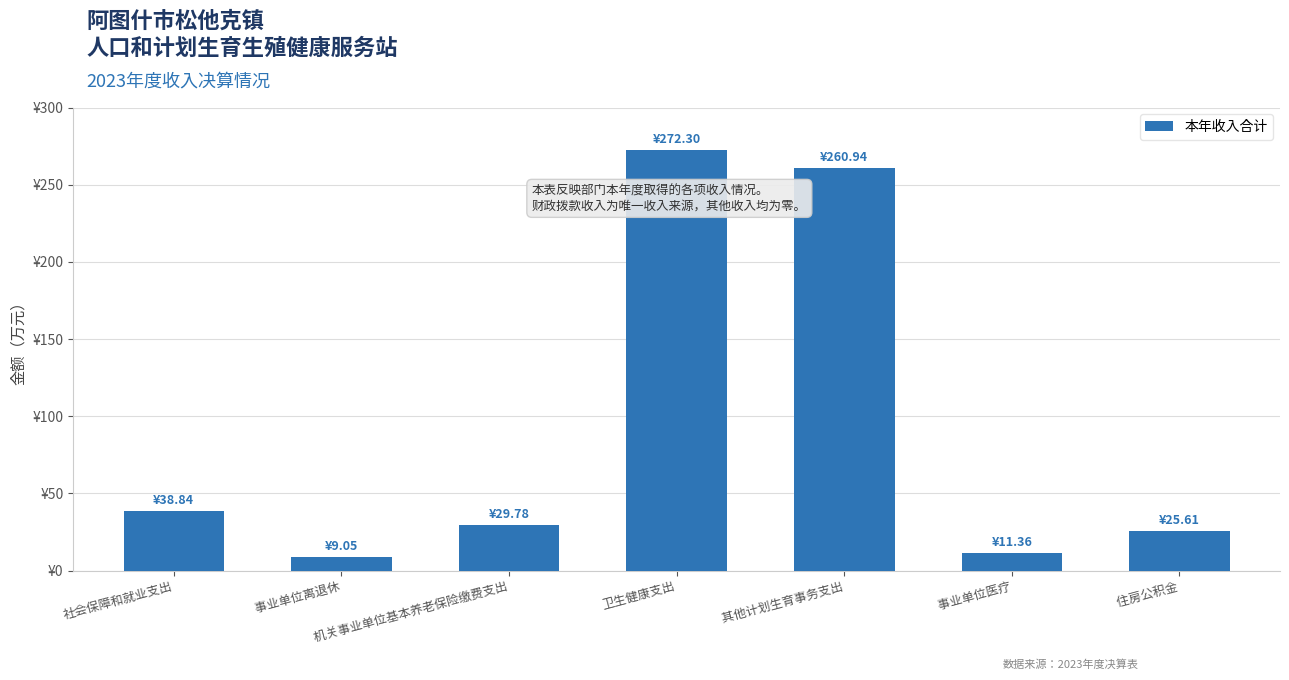

Rank the categories by value from lowest to highest.

  事业单位离退休,   事业单位医疗,   住房公积金,   机关事业单位基本养老保险缴费支出, 社会保障和就业支出,   其他计划生育事务支出, 卫生健康支出